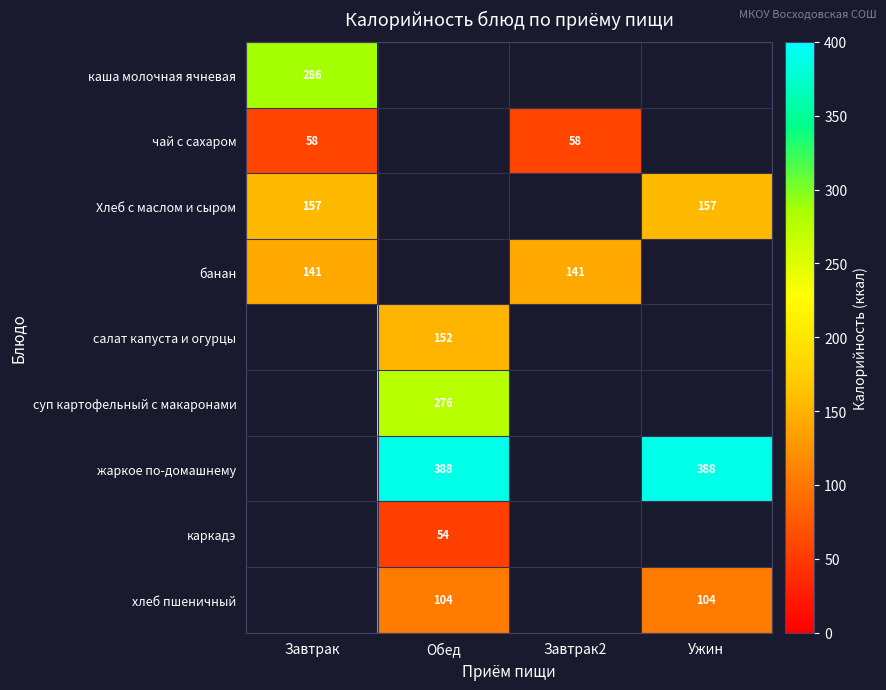

True or false: каркадэ has a value of 84 at Обед.

False